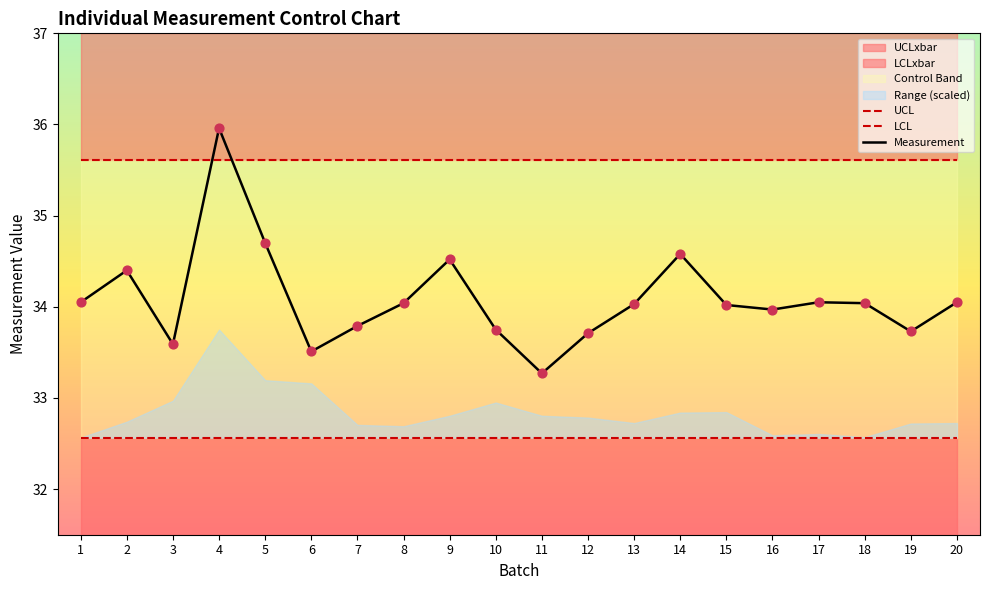

Which series has the largest total across all categories?

UCLxbar